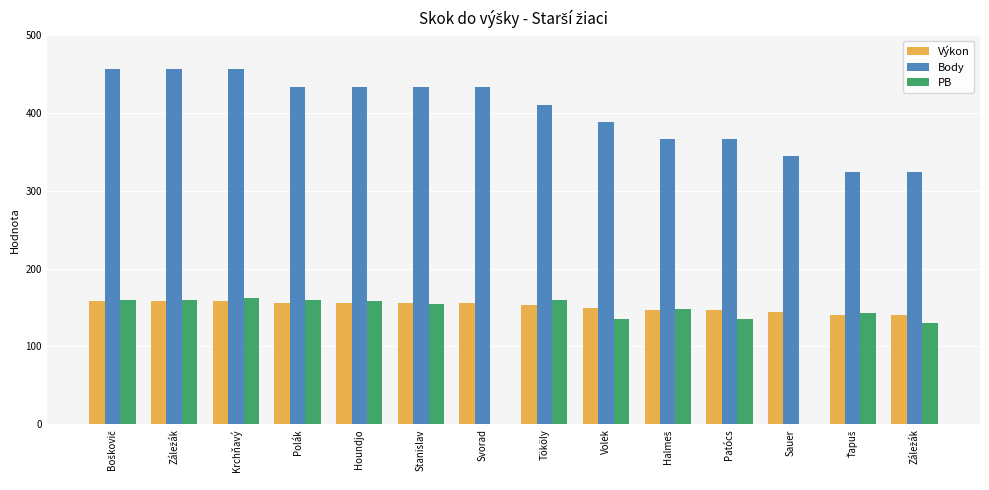

How many bars are there in total?

42